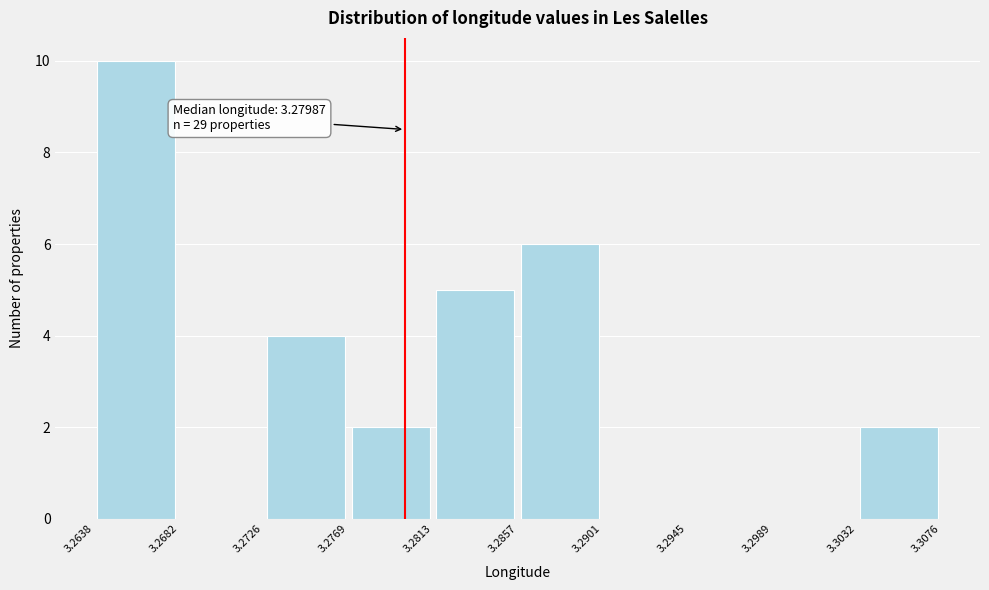

Over which range of the x-axis is the bar tallest?

3.2638 to 3.2682